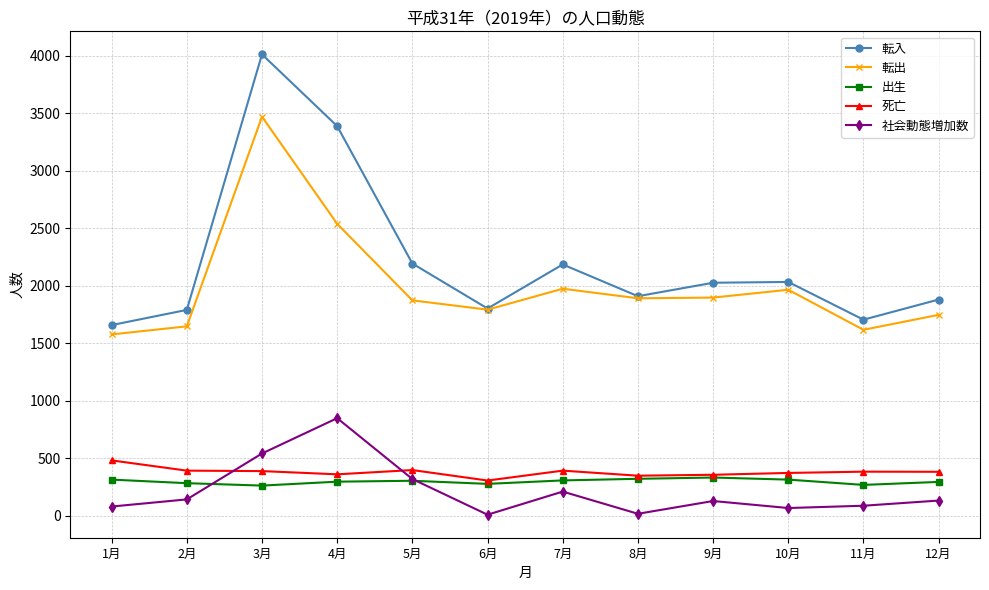

The value of 出生 at 2月 is 284. True or false?

True